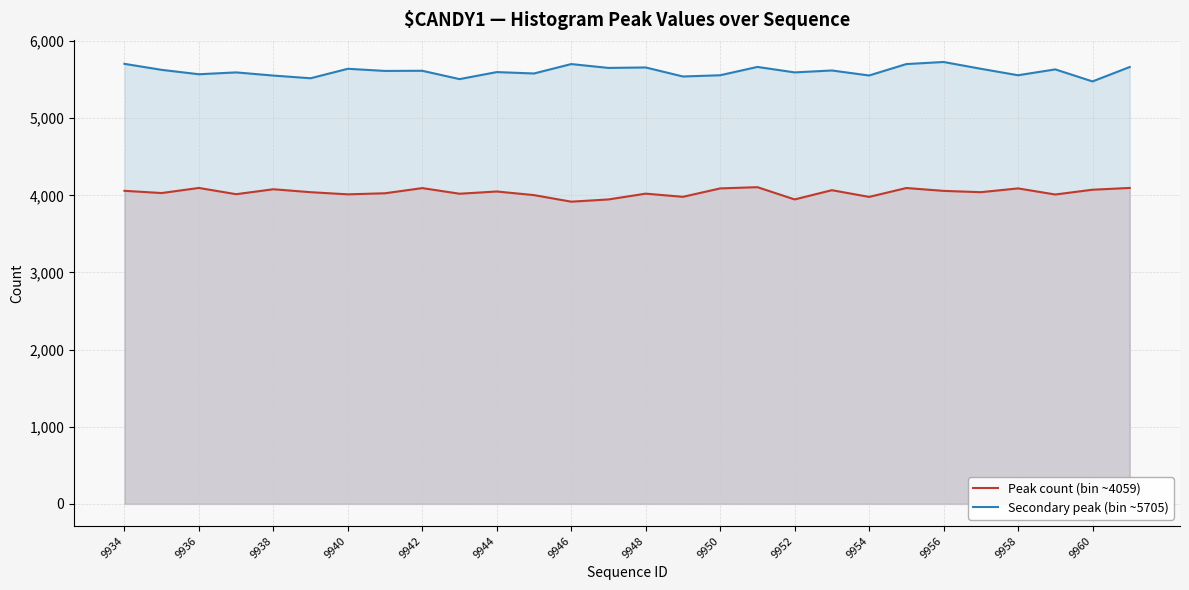

Does the chart display data point markers on the line(s)?

No